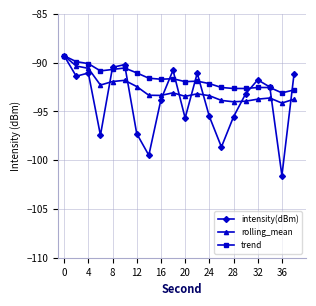

What is the minimum value for rolling_mean?

-94.1